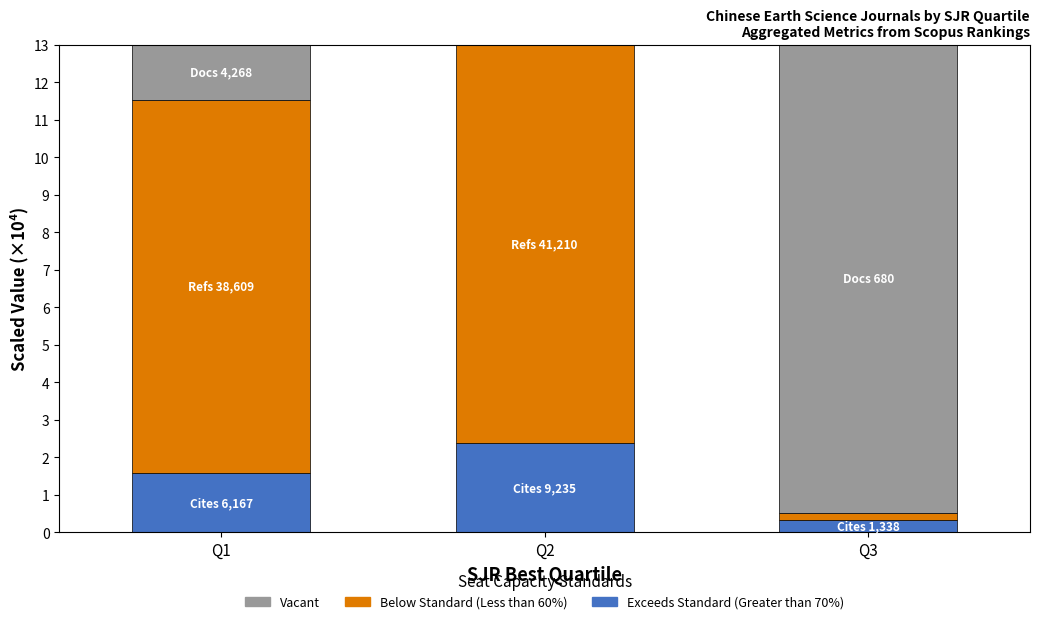

Which has a higher value, Q3 or Q2?

Q2